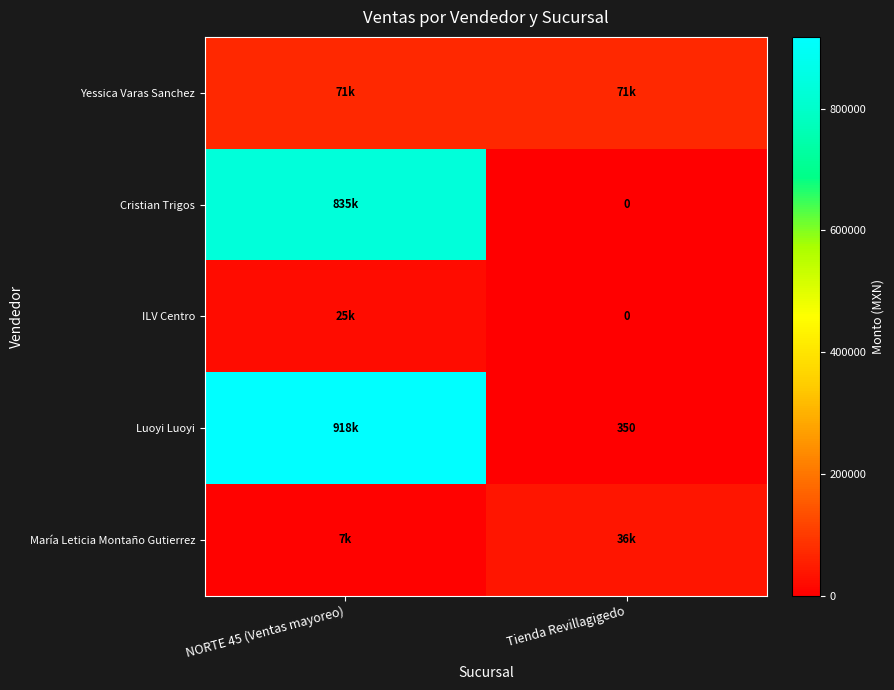

What is the maximum value for Luoyi Luoyi?

917870